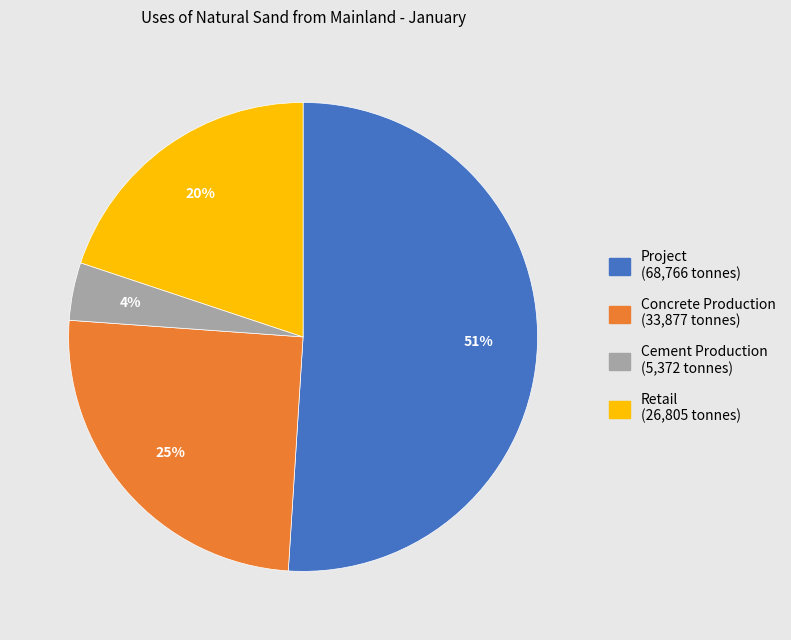

To the nearest percent, what is the difference between the largest and smallest slice percentages?

47%